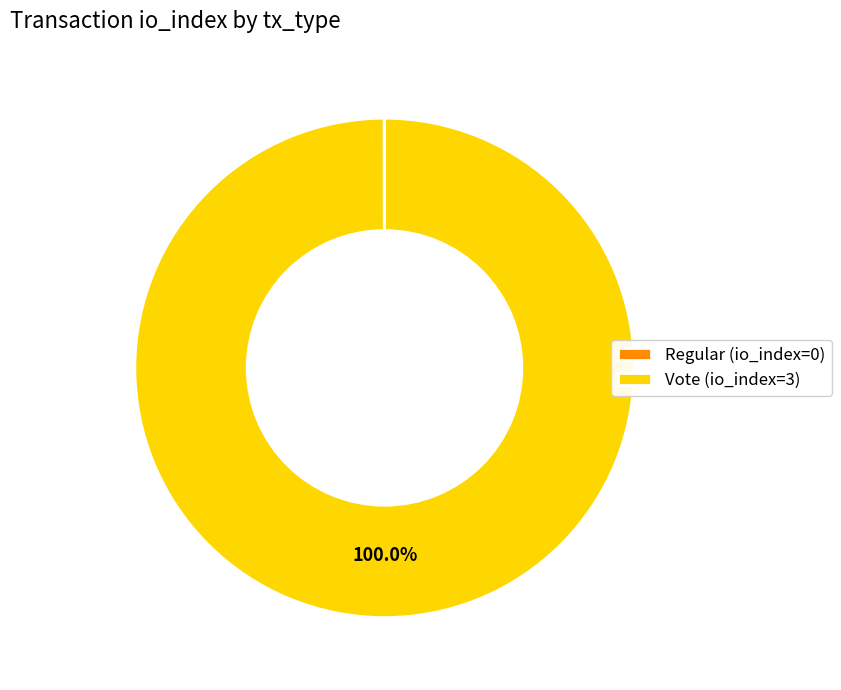

Does any single category account for the majority?

Yes